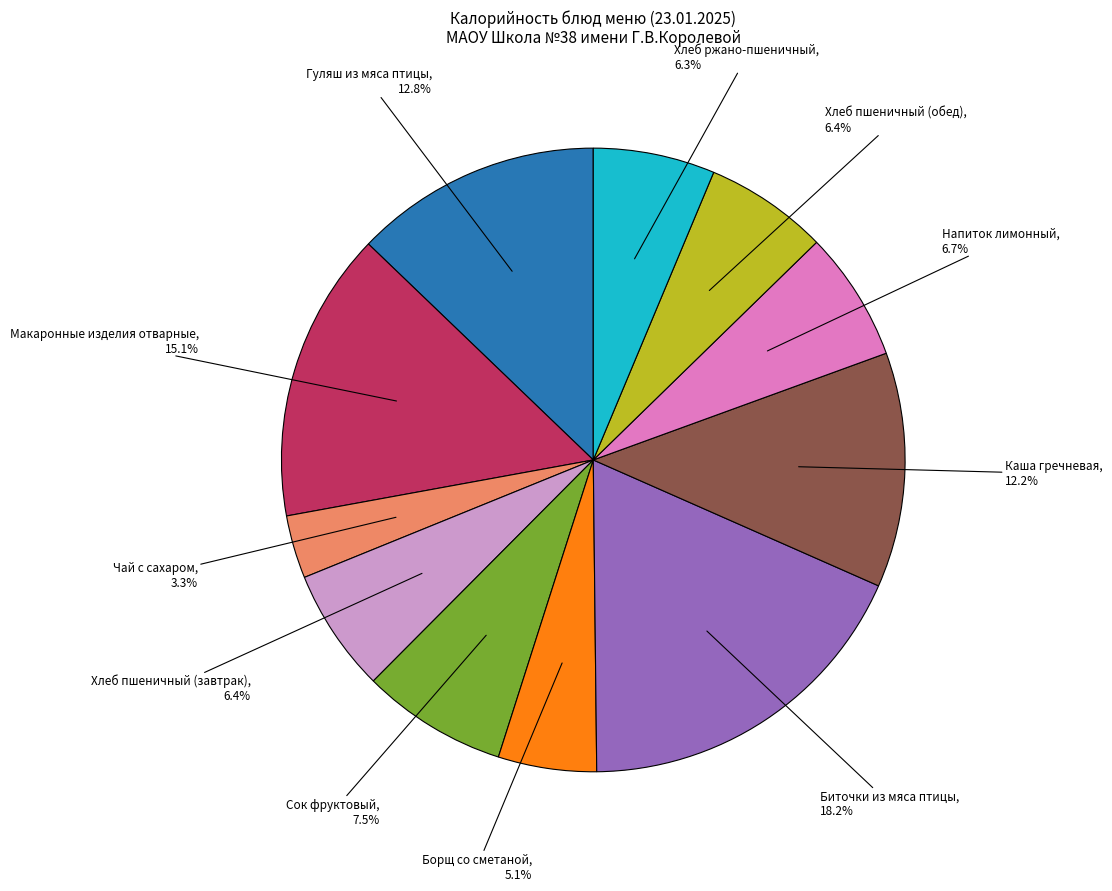

How many segments does this pie chart have?

11